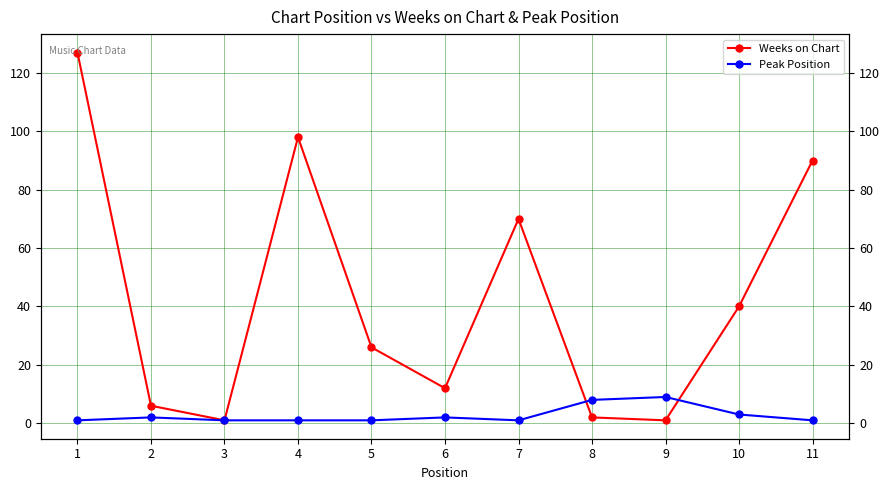

How many distinct data groups are displayed?

2